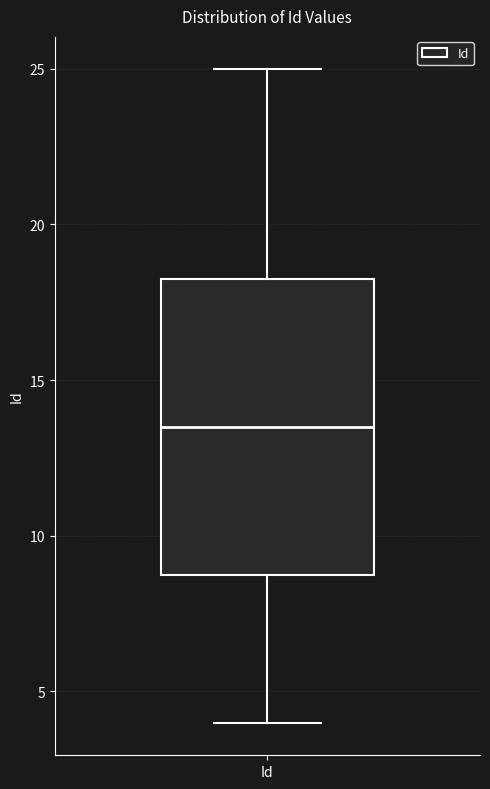

Where is the upper edge of the box for Id on the y-axis? The values are not printed on the chart, so give them approximately, as read against the axis.

18.5